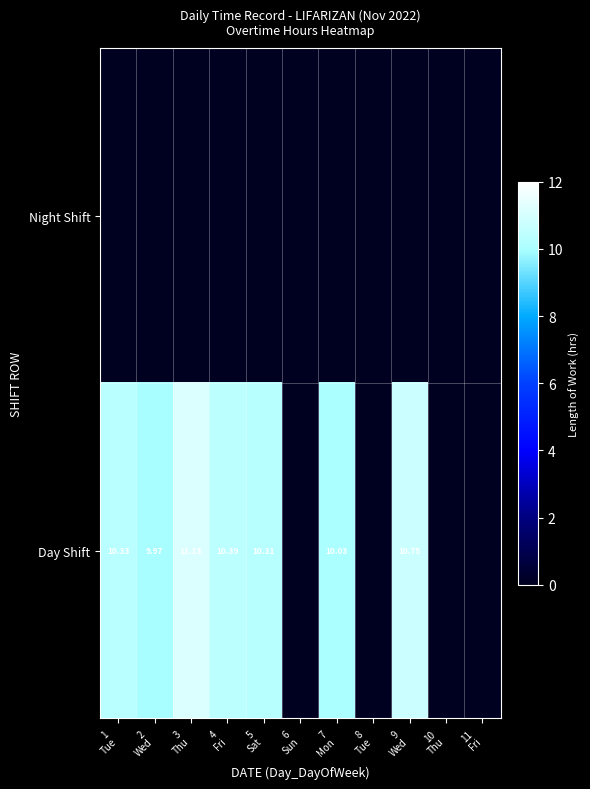

Which category has the highest value across all series?

3
Thu